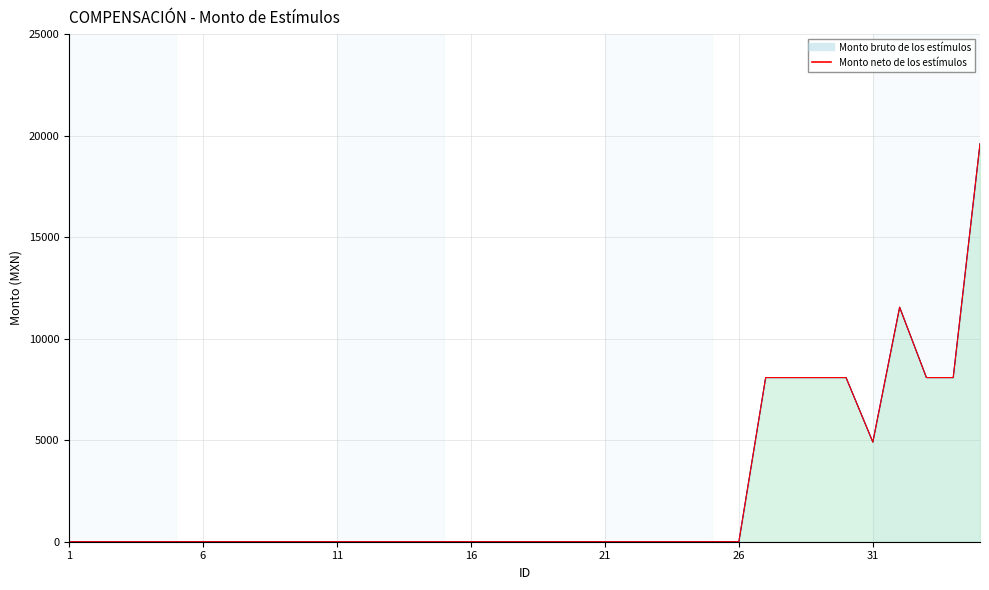

At which category is the sum across all series the highest?

35